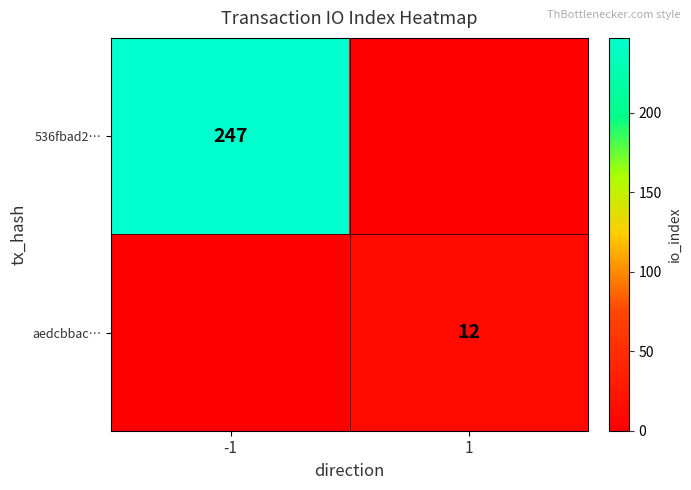

Which has a higher value, 1 or -1?

-1